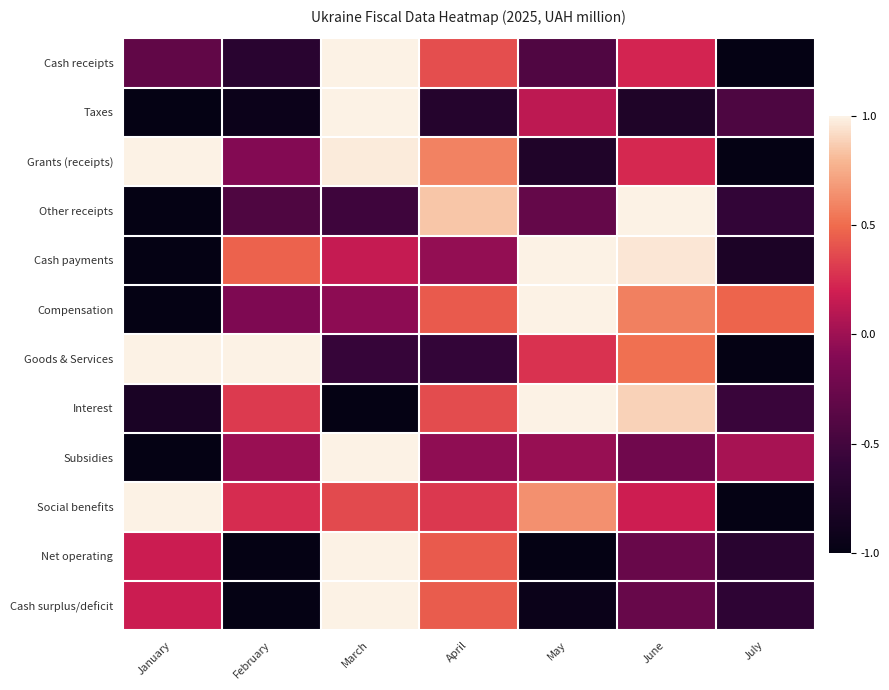

At how many categories does at least one series exceed 0?

7